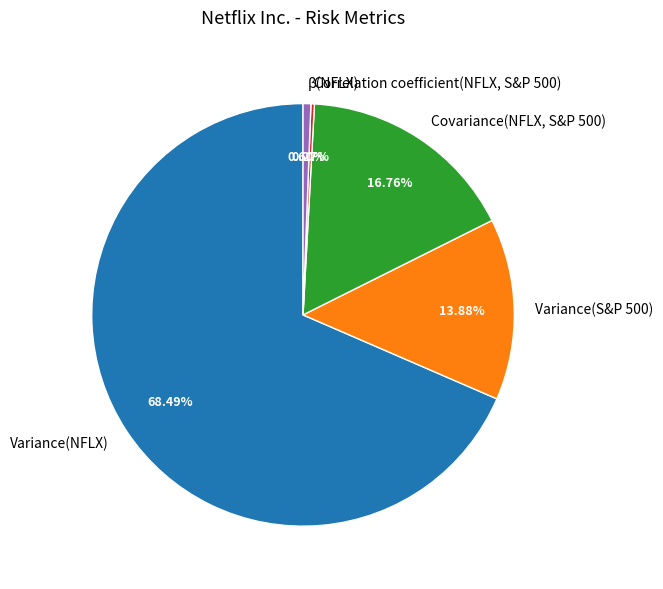

Which category has the biggest portion of the pie?

Variance(NFLX)